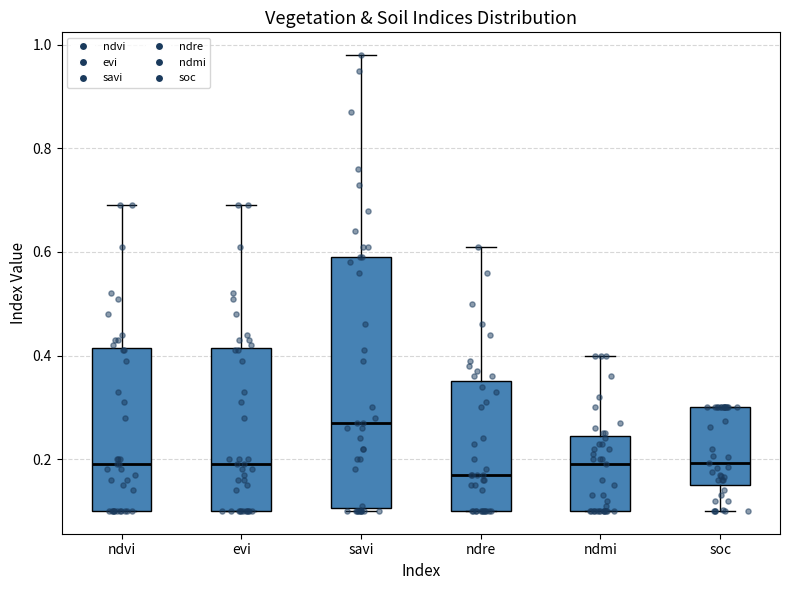

Reading left to right, read every box against the y-axis: the position of its median line, the range the box covers, and the ends of its whiskers. The values are not printed on the chart, so give them approximately, as read against the axis.

ndvi: median 0.20, box 0.10 to 0.42, whiskers 0.10 to 0.70
evi: median 0.20, box 0.10 to 0.42, whiskers 0.10 to 0.70
savi: median 0.28, box 0.10 to 0.60, whiskers 0.10 to 0.98
ndre: median 0.18, box 0.10 to 0.36, whiskers 0.10 to 0.62
ndmi: median 0.20, box 0.10 to 0.24, whiskers 0.10 to 0.40
soc: median 0.20, box 0.16 to 0.30, whiskers 0.10 to 0.30